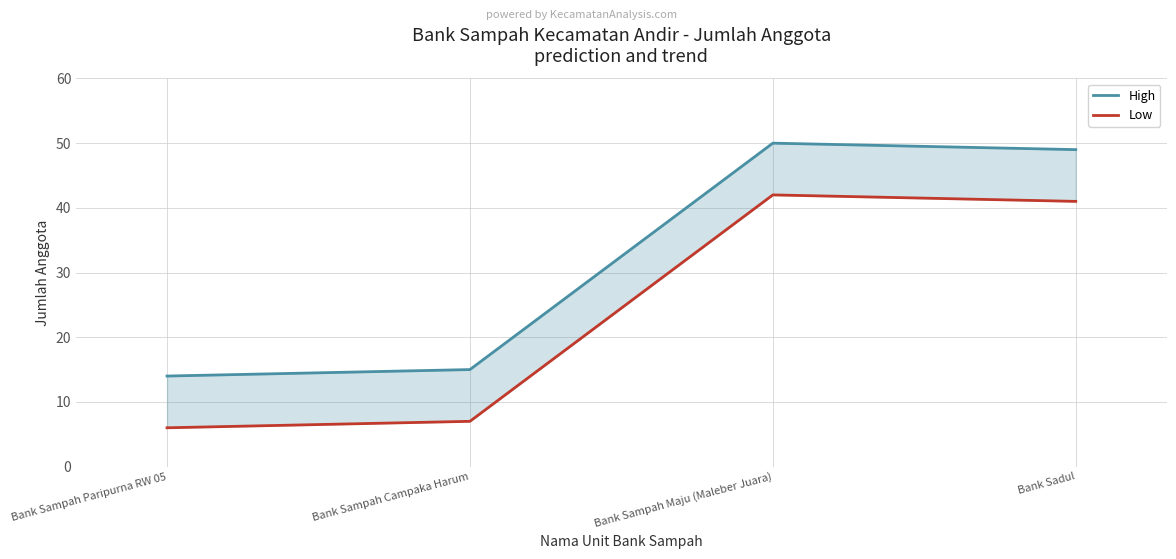

Which series has the largest total across all categories?

High